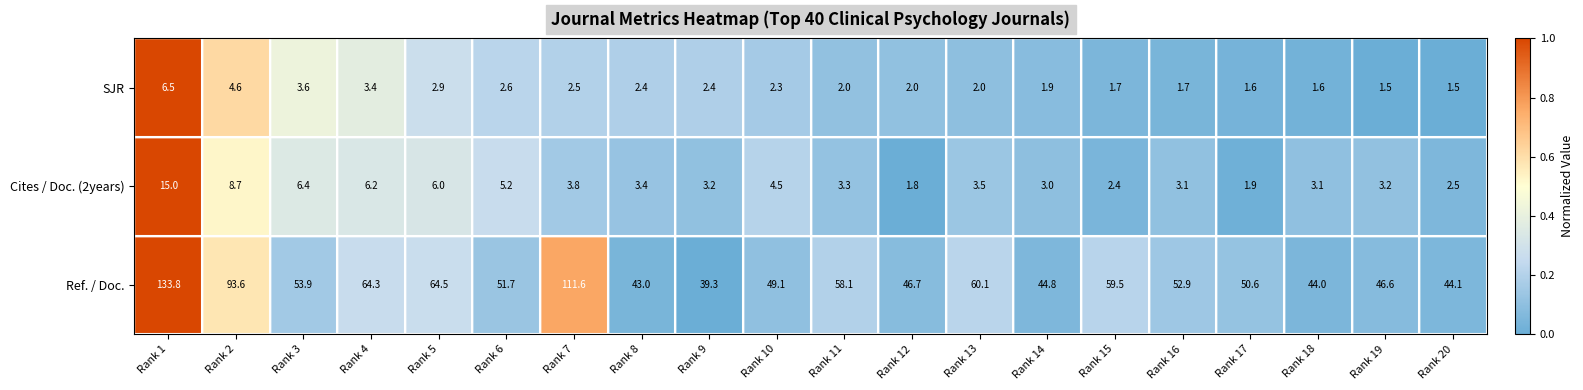

What is the greatest value displayed?

133.8